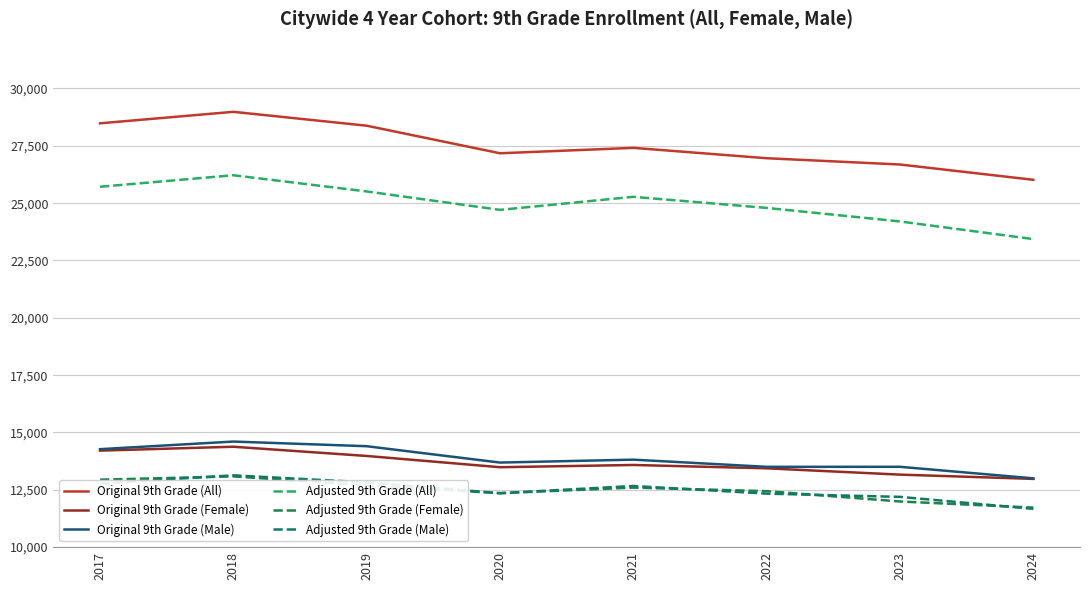

The Adjusted 9th Grade (Male) series shows 5939 at 2021. True or false?

False